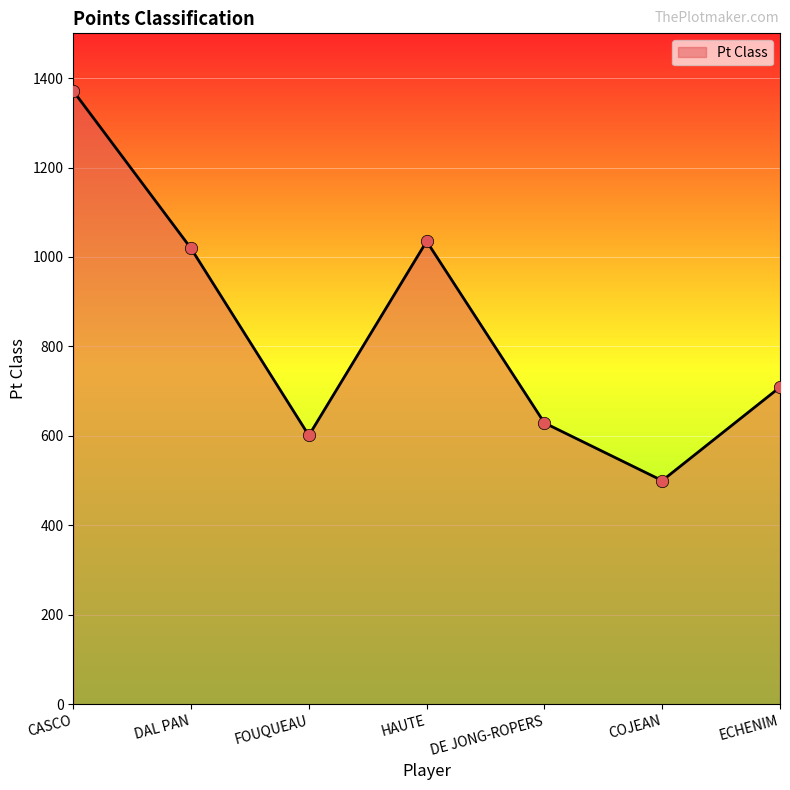

Approximately how many times larger is the value at COJEAN compared to ECHENIM?

0.7